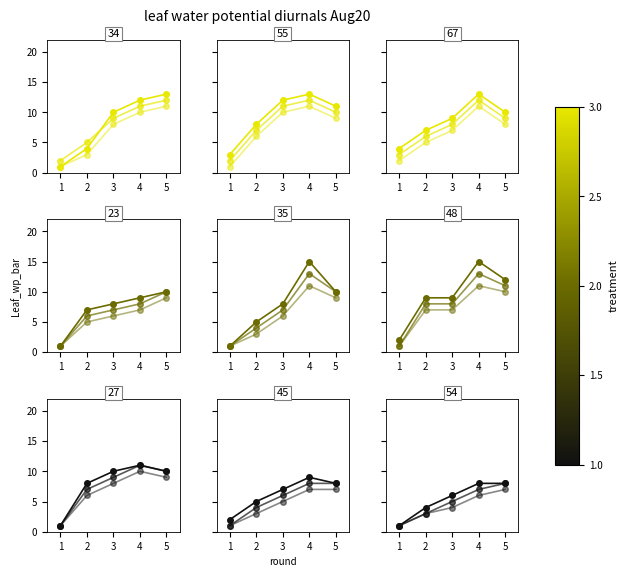

At how many categories does at least one series exceed 2?

4